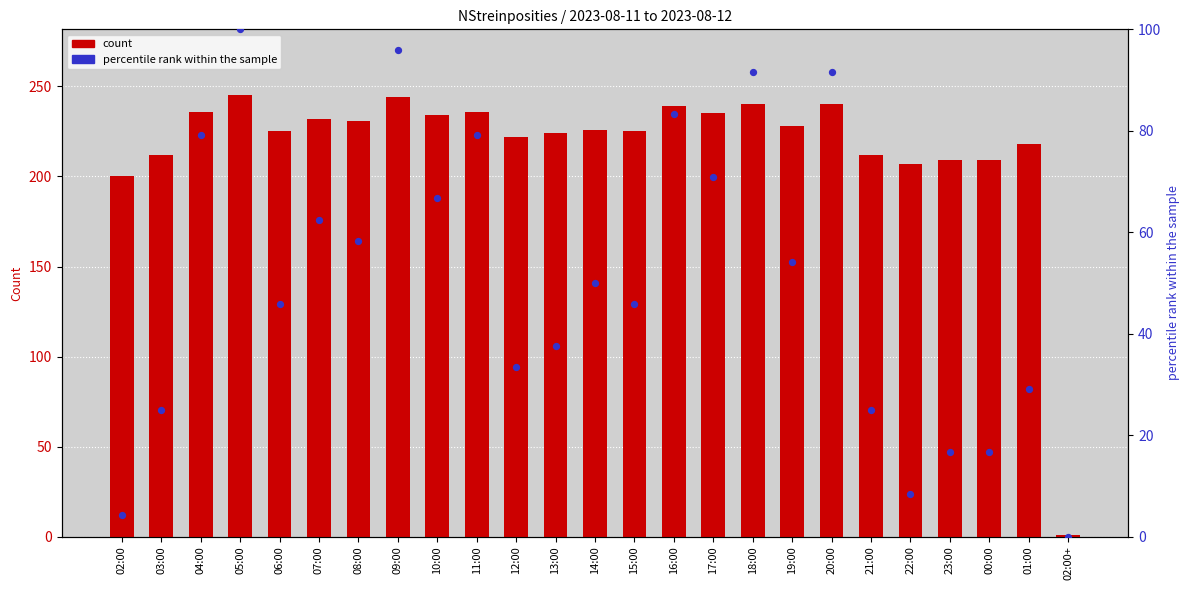

What is the total value across all series at 06:00?

270.8